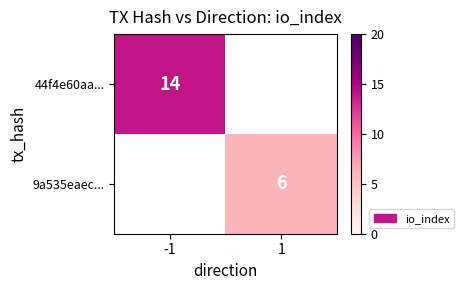

What is the smallest value displayed?

6.0